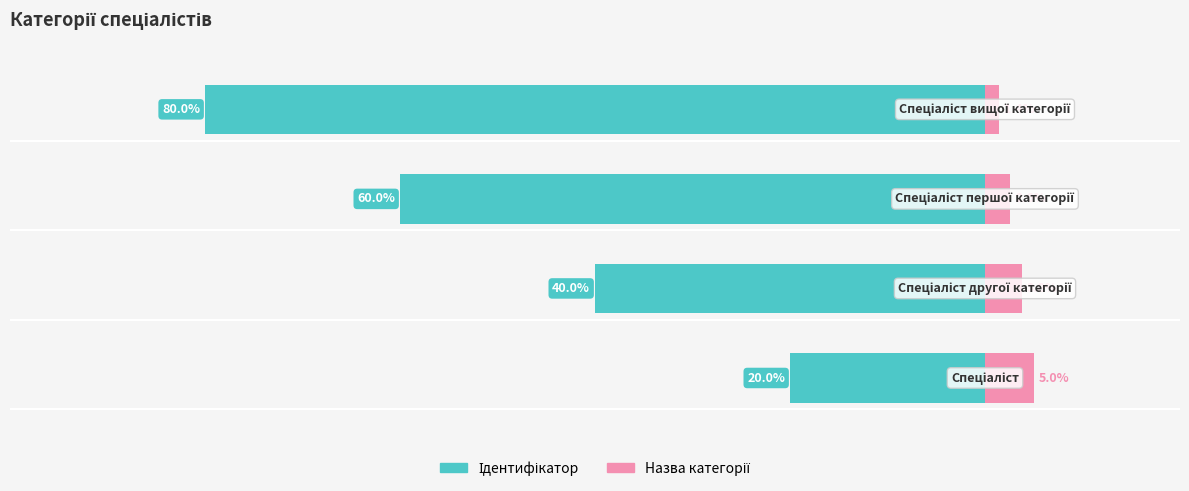

What is the average value of the Назва series?

3.2